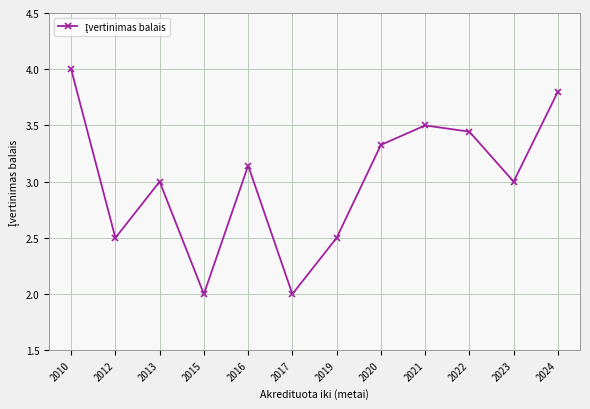

Where is the first local minimum?

2012